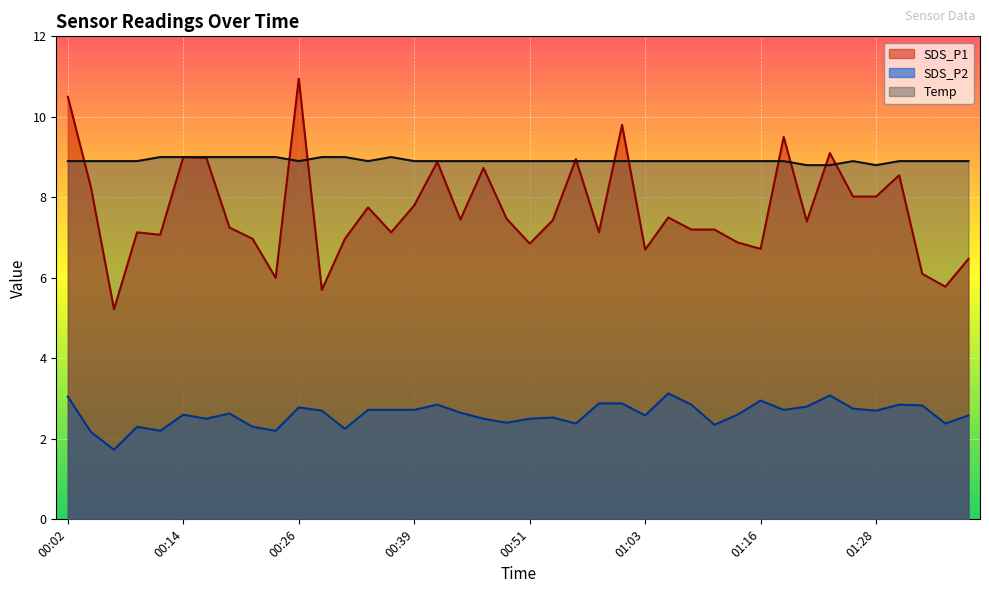

What position from the right is 01:21?

8